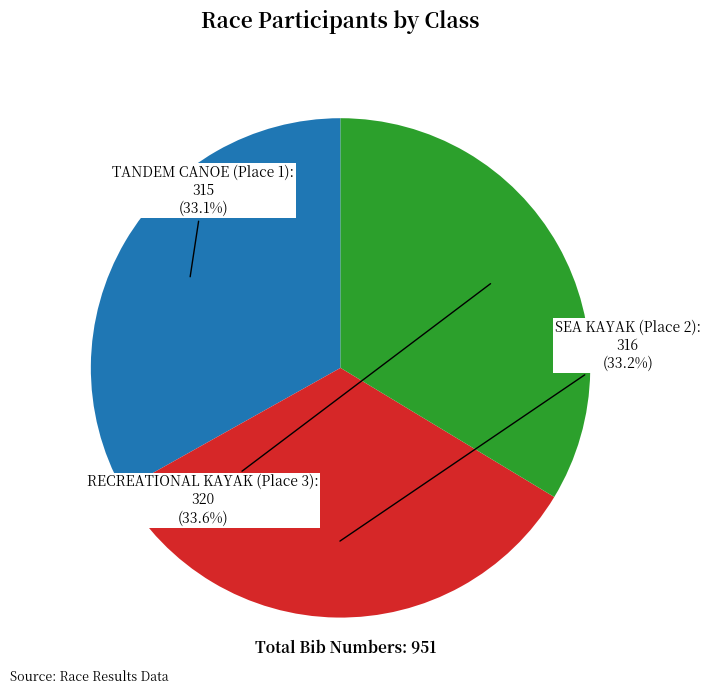

Is there any slice that represents more than half of the pie?

No